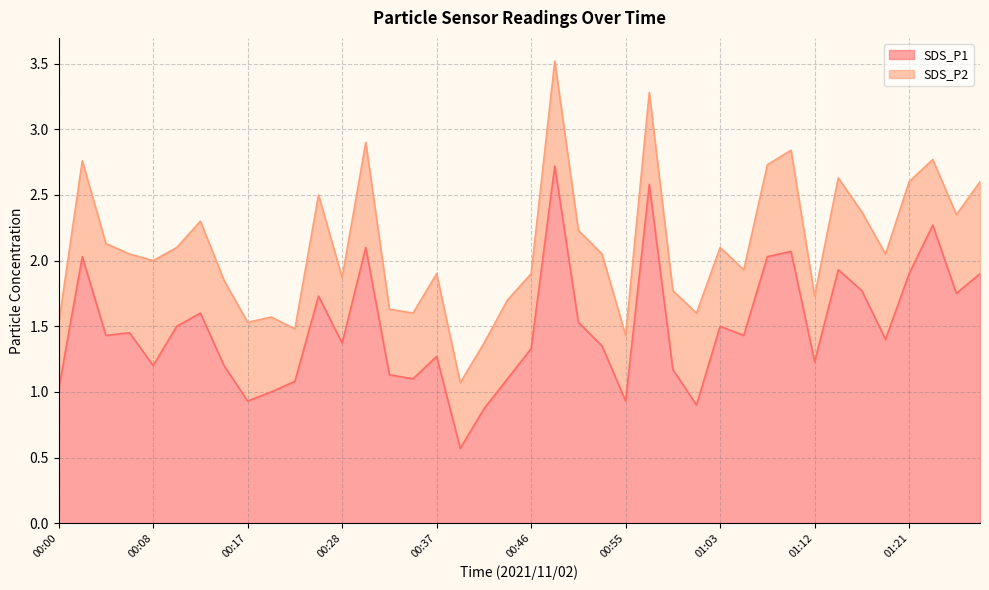

Approximately how many times larger is the value at 00:33 compared to 00:46?

0.8